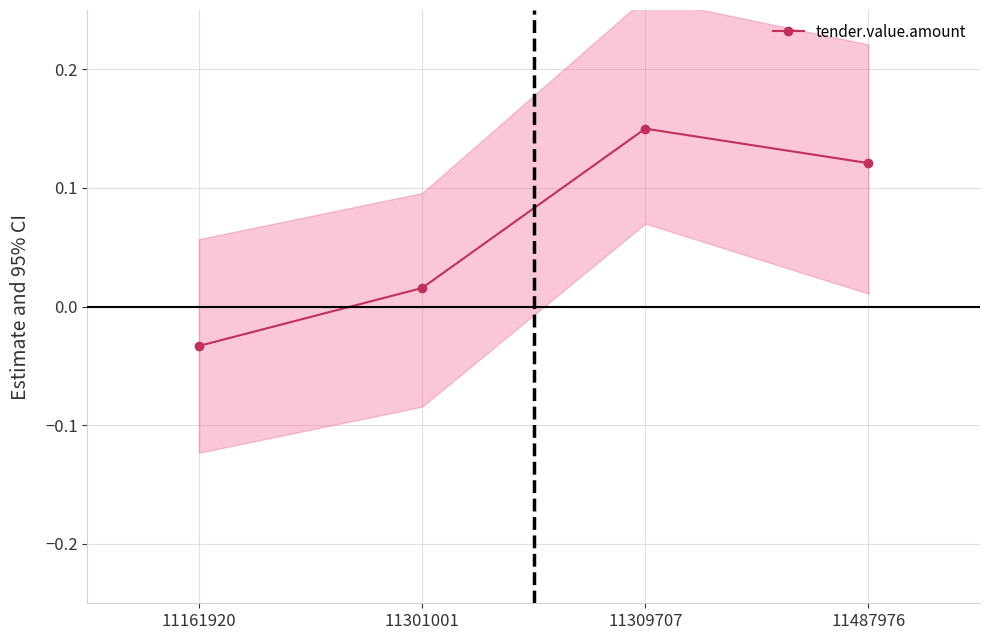

Between 11487976 and 11309707, which is larger?

11309707